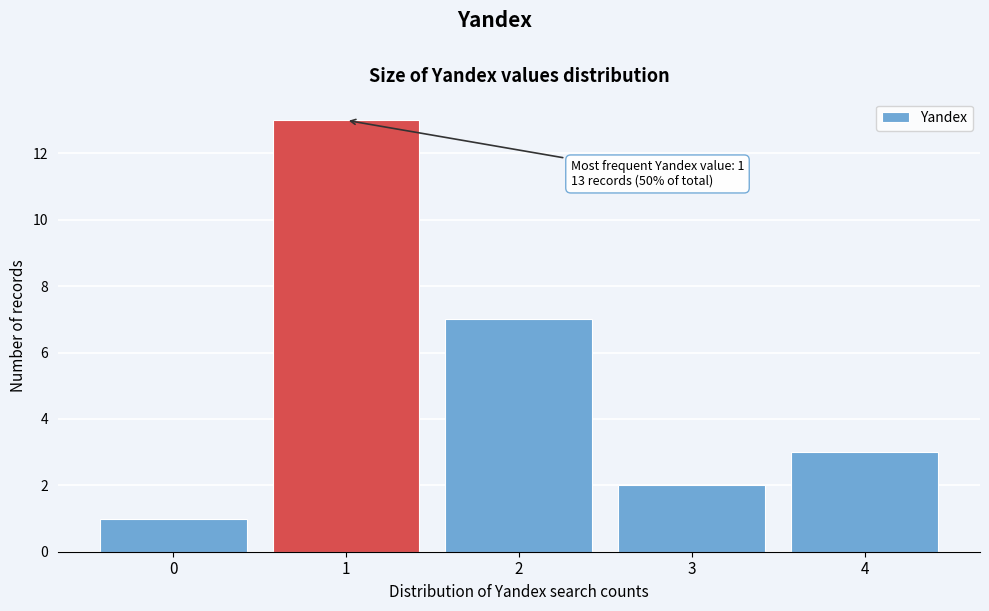

Over which range of the x-axis is the bar tallest?

0.5 to 1.5